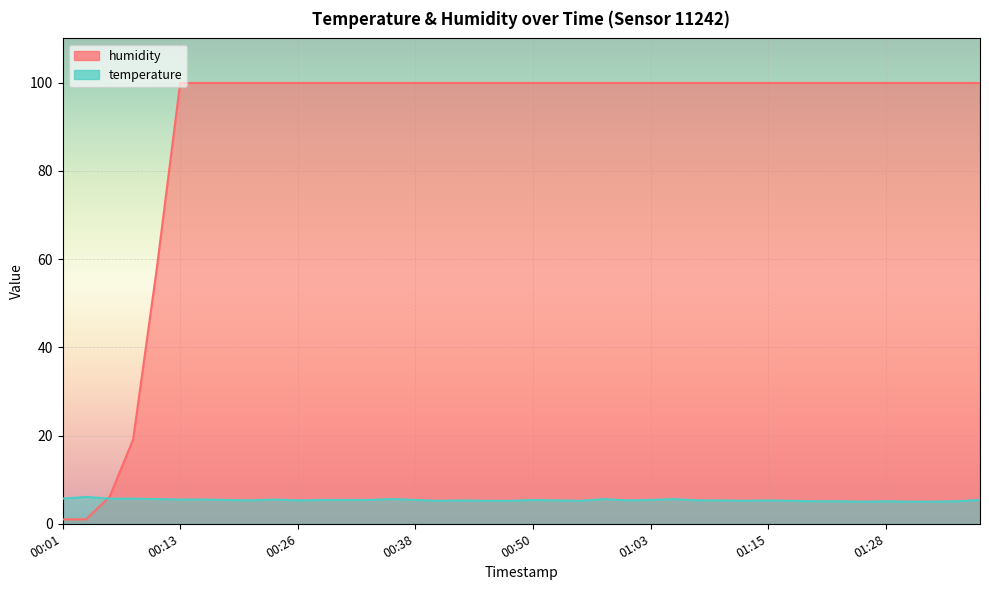

What is the smallest value displayed?

1.0